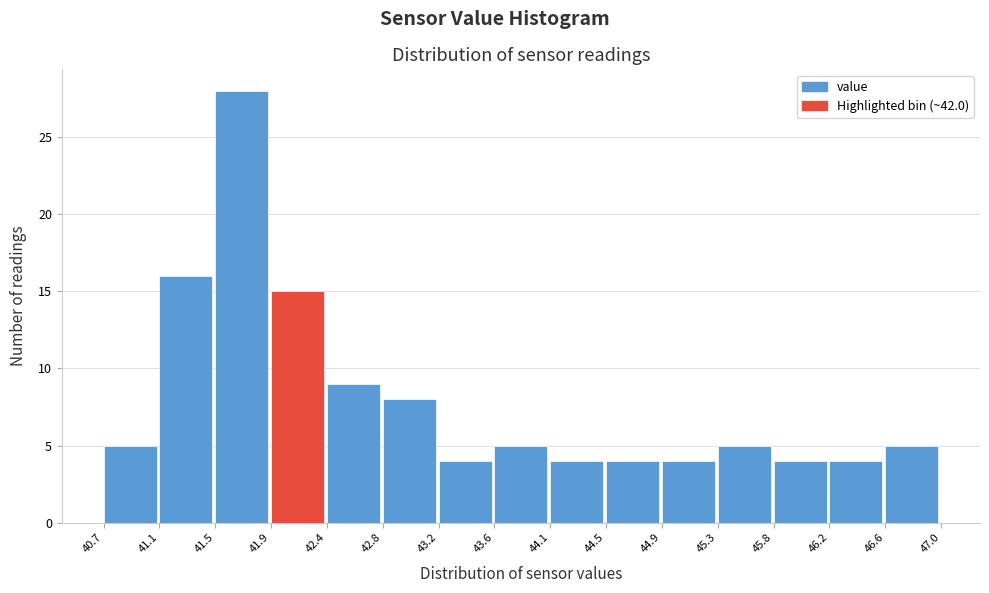

How tall is the bar that spans 45.3 to 45.8 on the x-axis? The values are not printed on the chart, so give them approximately, as read against the axis.

5